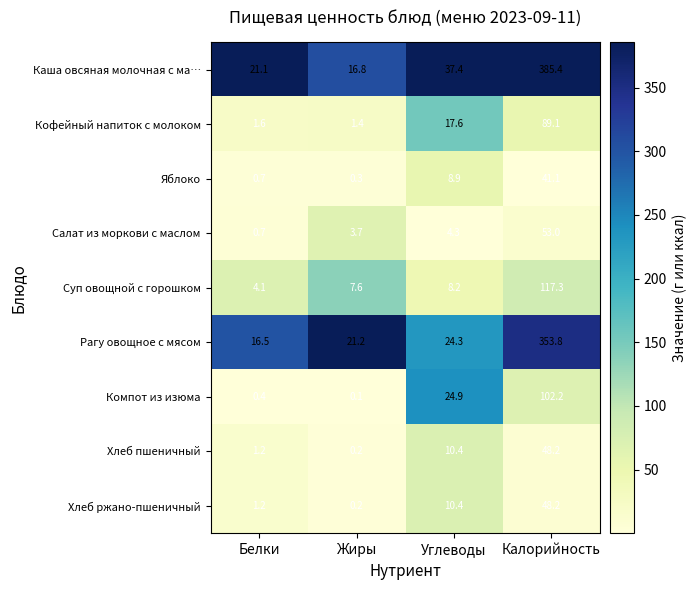

At how many categories does at least one series exceed 0?

4